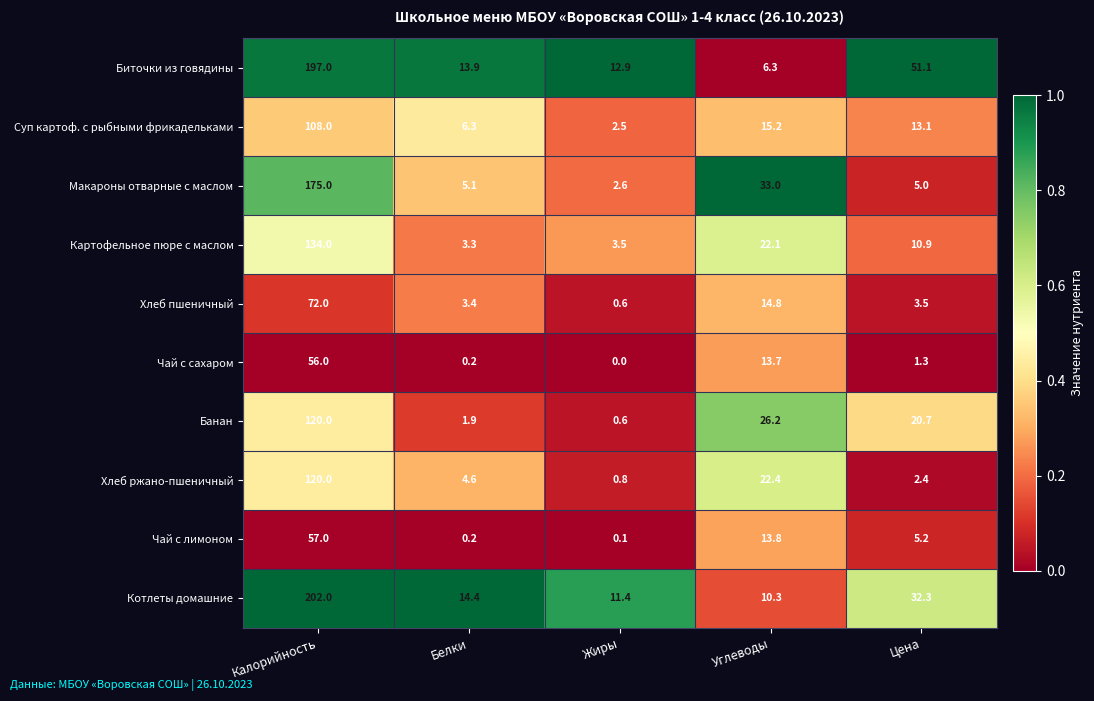

At which category is the sum across all series the highest?

Калорийность